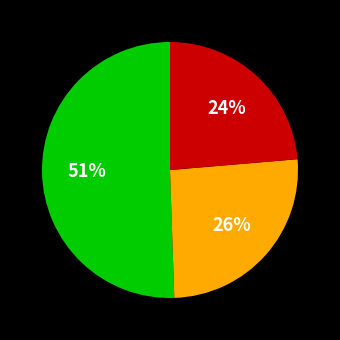

To the nearest percent, what is the difference between the largest and smallest slice percentages?

27%